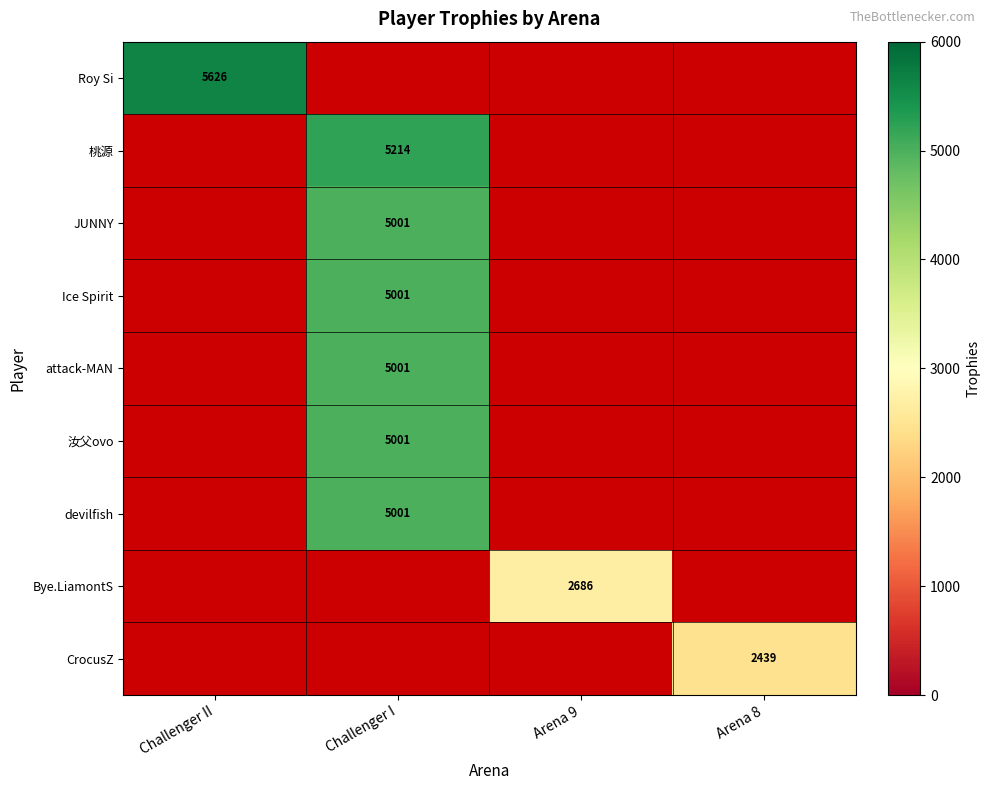

Is it true that attack-MAN equals 5001 at Challenger I?

True